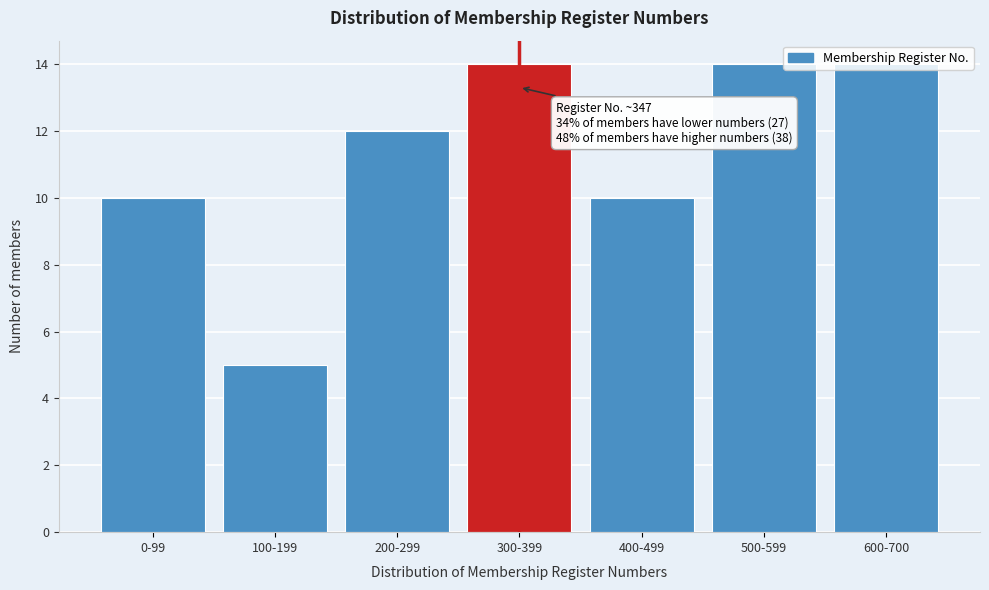

Read the value at 0-99.

10